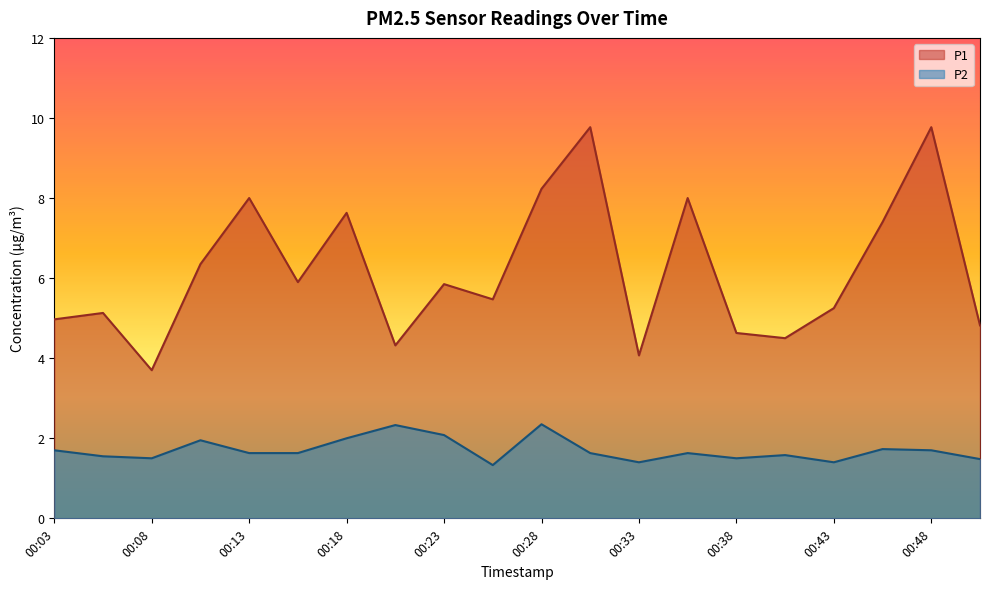

Does the chart have visible grid lines?

No